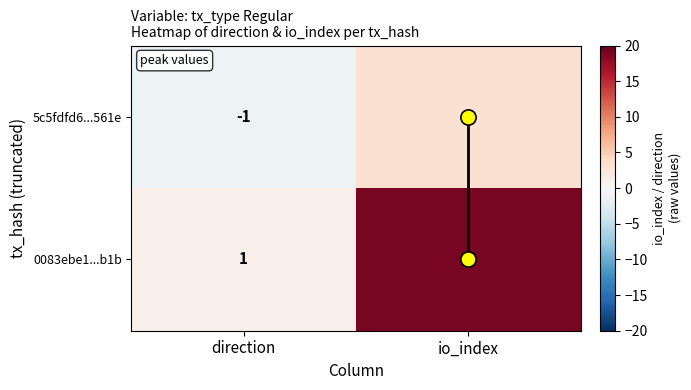

Which category has the lowest value across all series?

direction